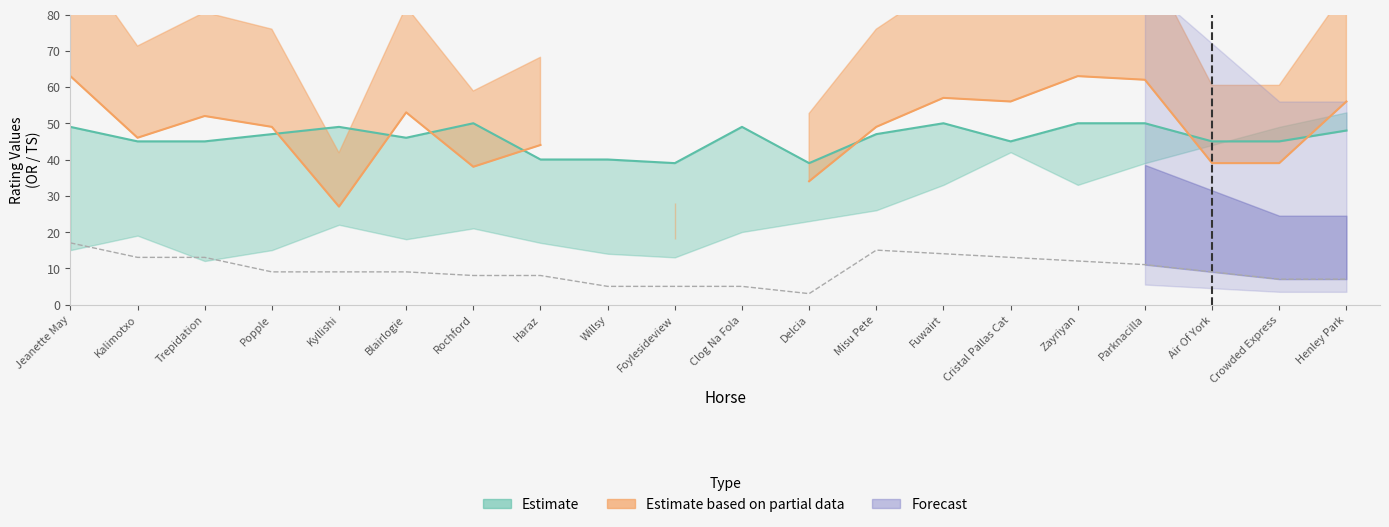

What is the difference between the maximum and minimum values in the Partial_upper series?

44